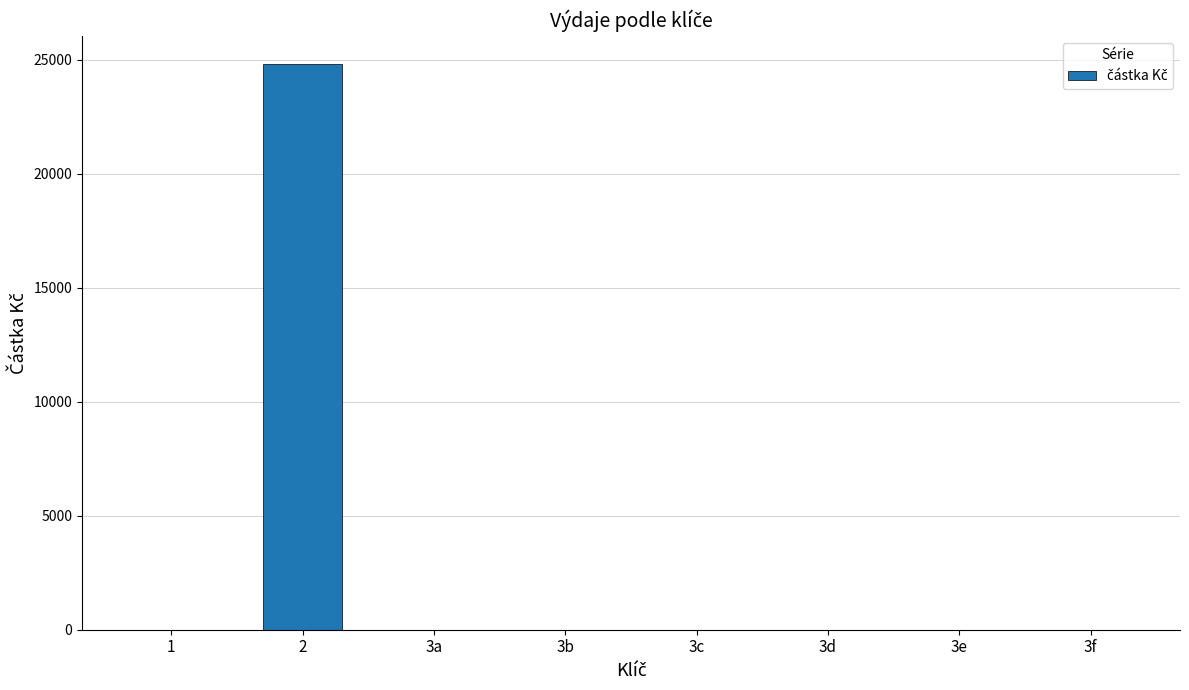

What is the change in value from 2 to 3a?

-24799